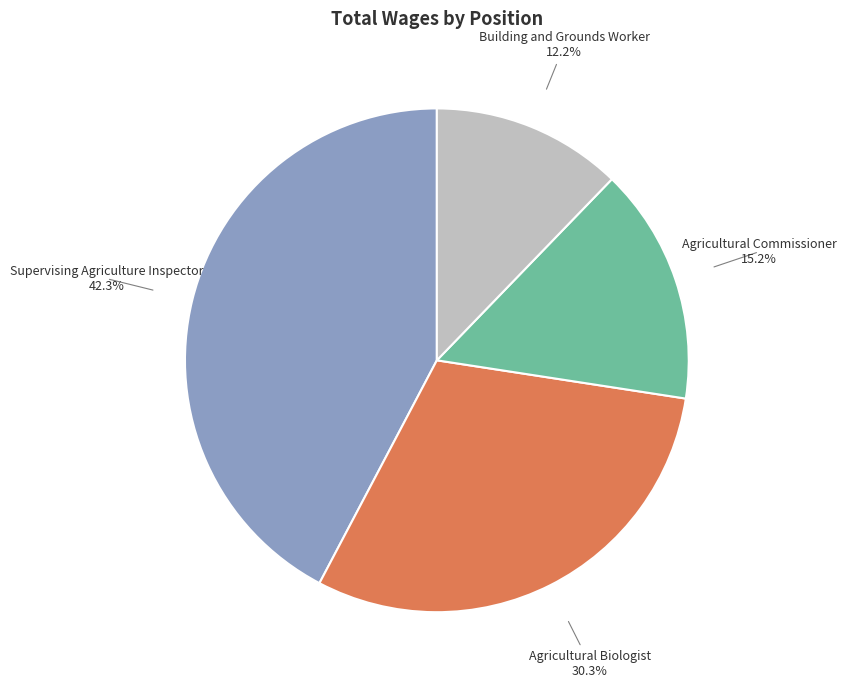

What is the smallest slice in the pie chart?

Building and Grounds Worker